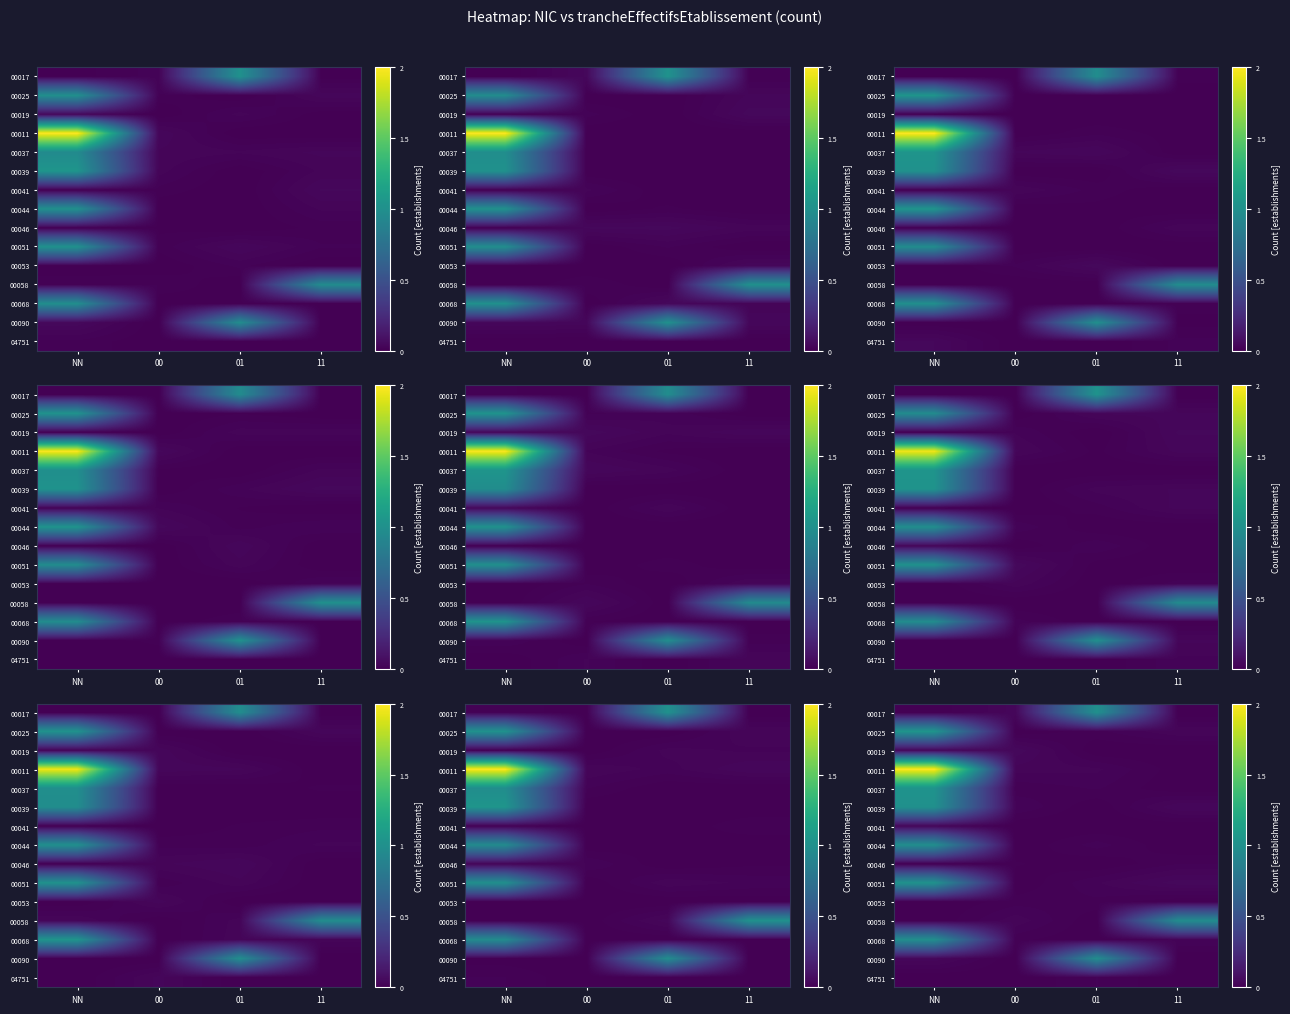

What is the maximum value shown in the chart?

2.0